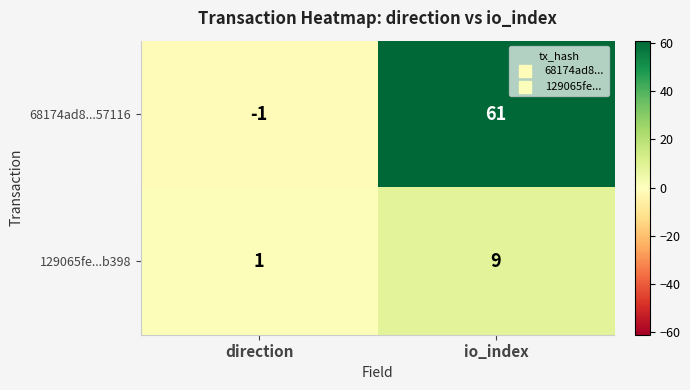

True or false: 129065fe...b398 has a value of 9 at io_index.

True